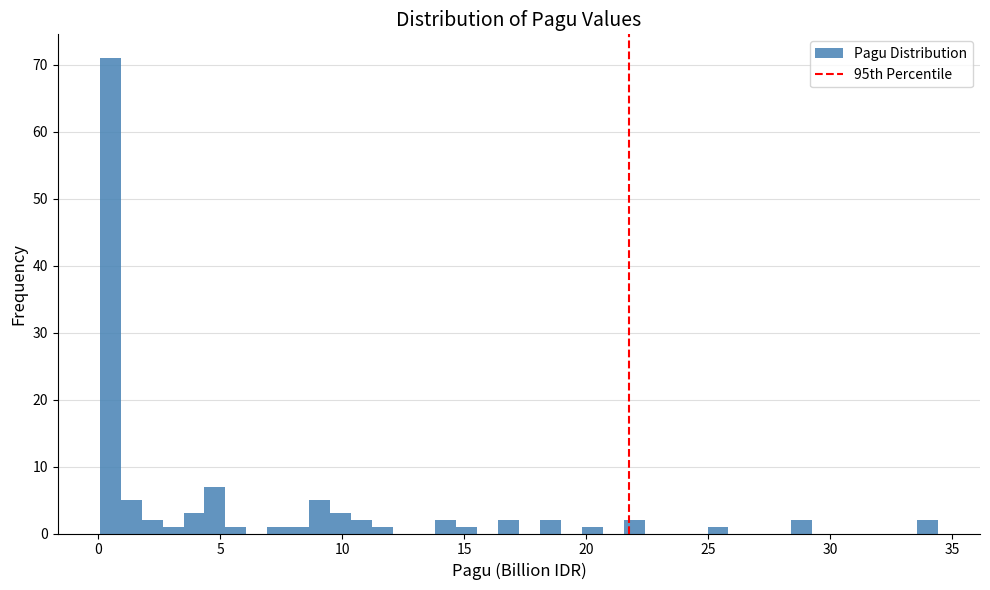

Around what value on the x-axis is the tallest bar? Give the approximate position of its centre, as read against the axis.

0.5